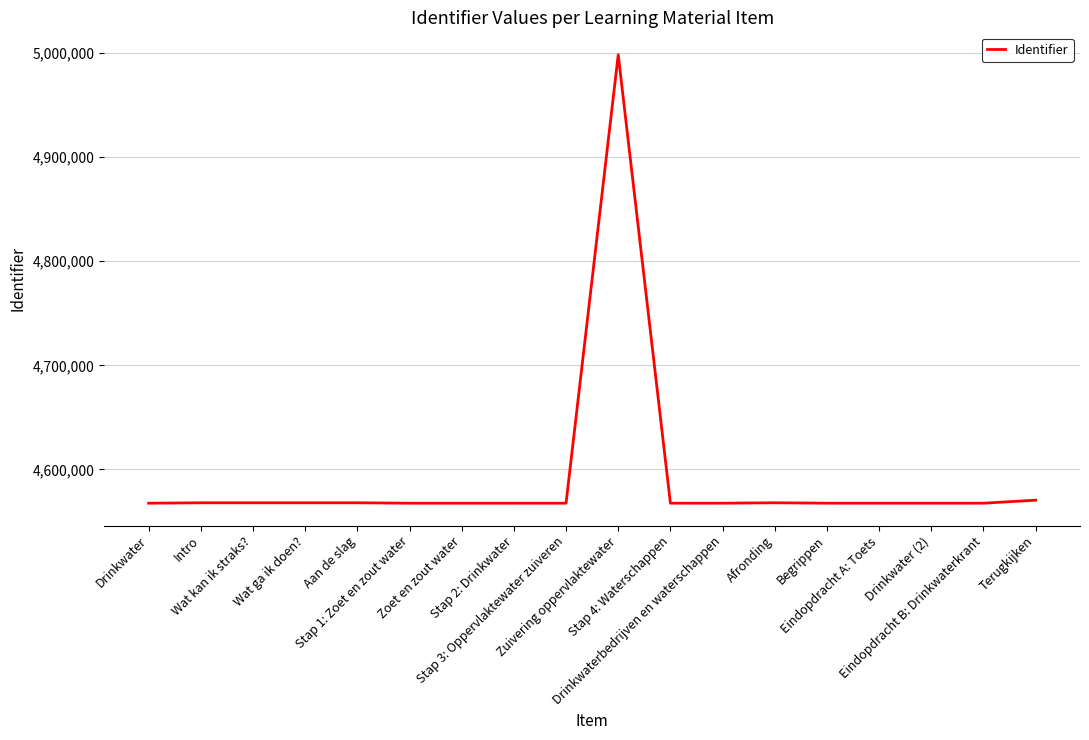

What is the difference between the maximum and minimum values?

430864